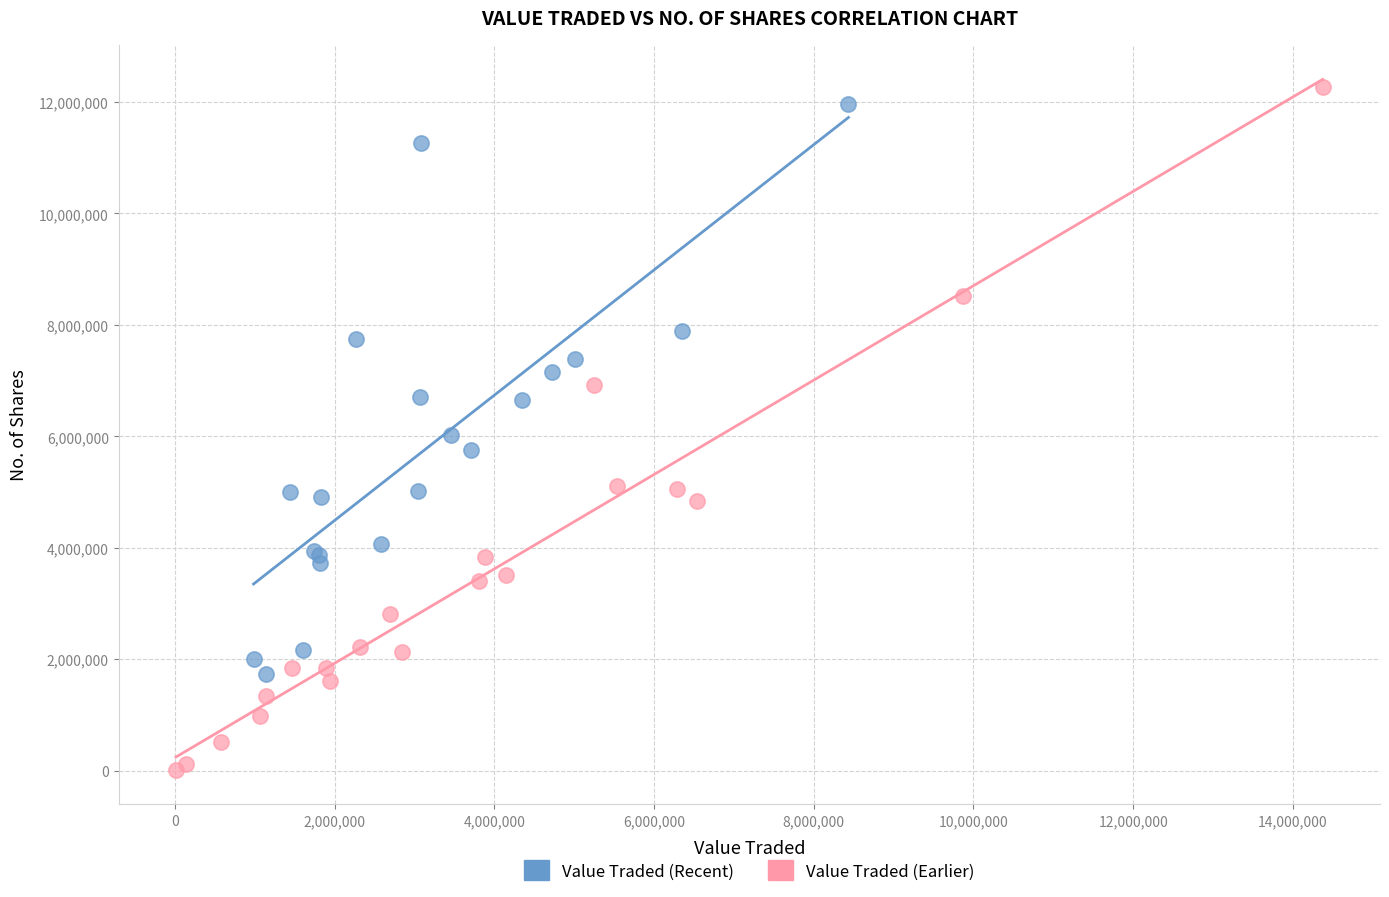

Which series has the largest Y range (max minus min)?

Value Traded (Earlier)